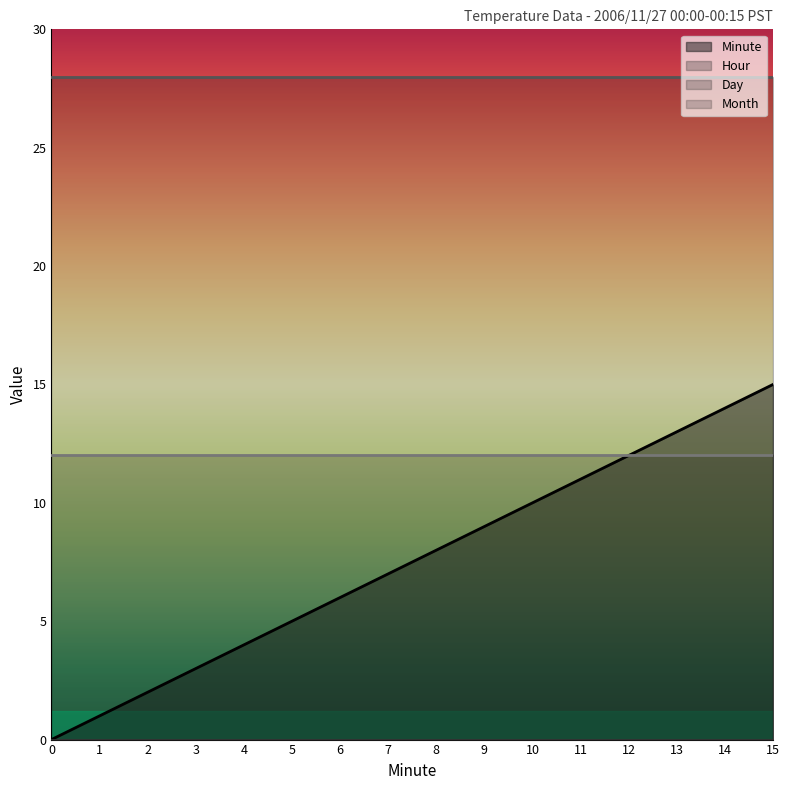

Rank the categories by Minute value from highest to lowest.

15, 14, 13, 12, 11, 10, 9, 8, 7, 6, 5, 4, 3, 2, 1, 0